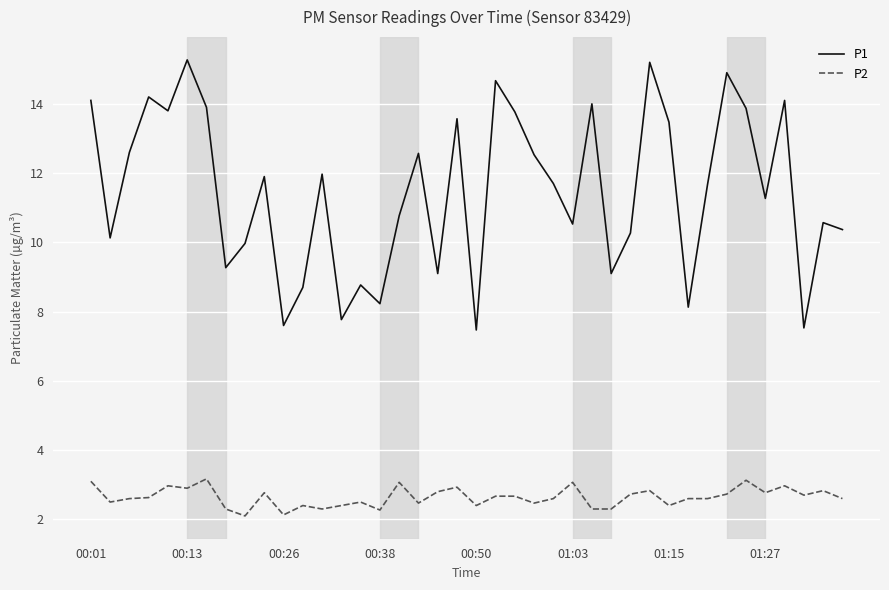

Which series has the widest spread of values?

P1